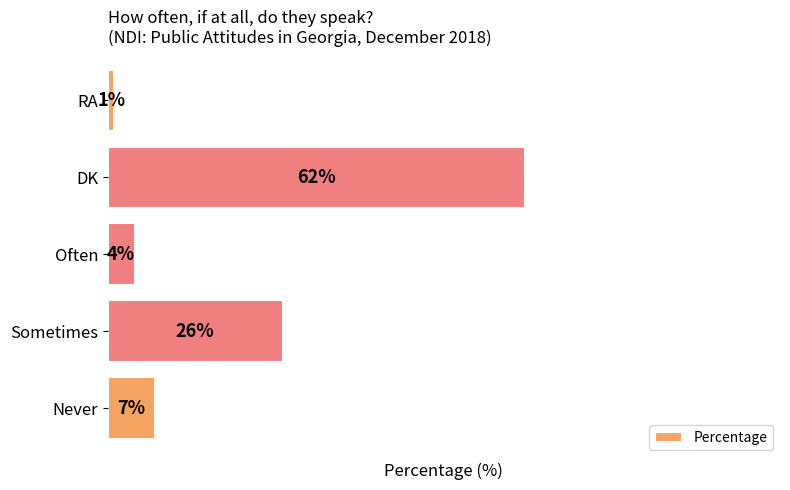

Which label corresponds to the largest value in the chart?

DK